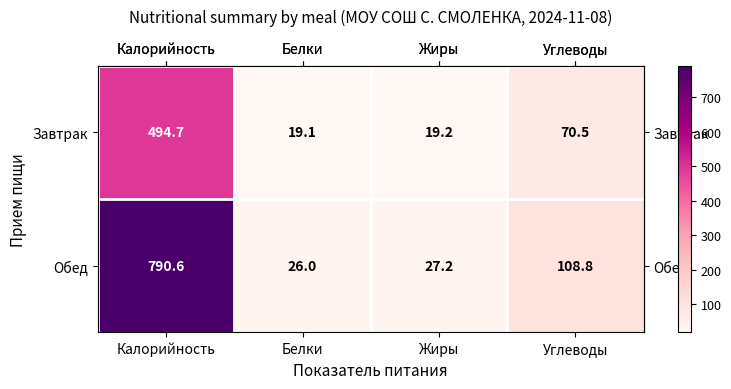

At how many categories does at least one series exceed 419?

1